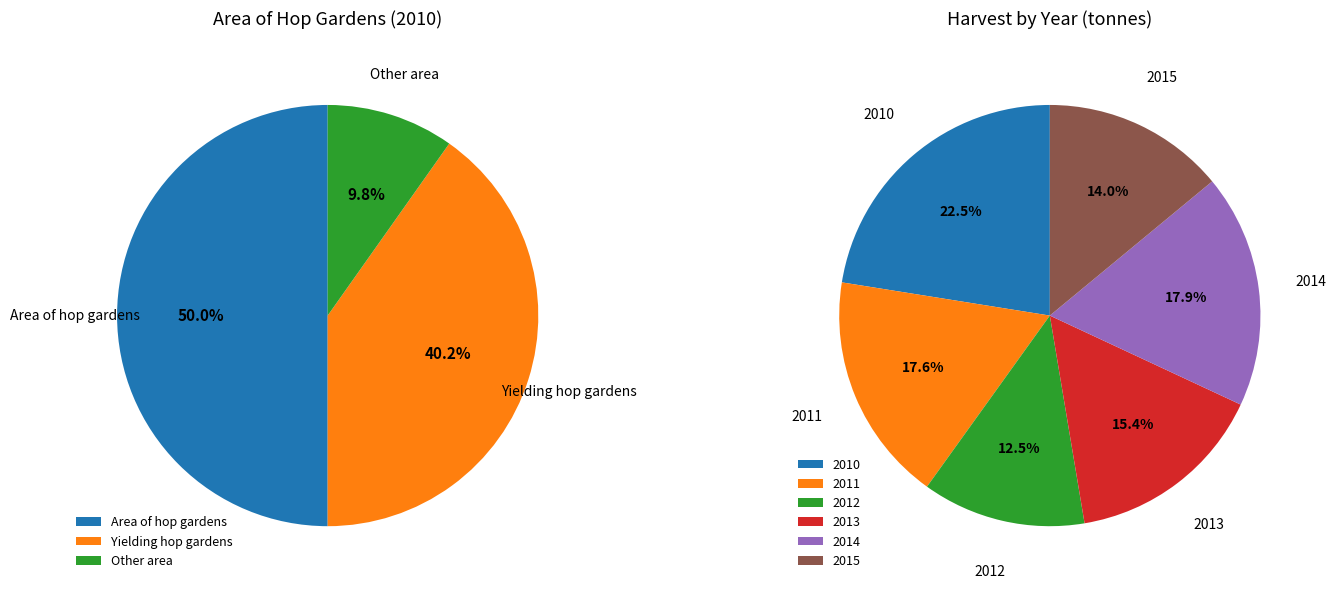

Count the number of slices in the pie.

6